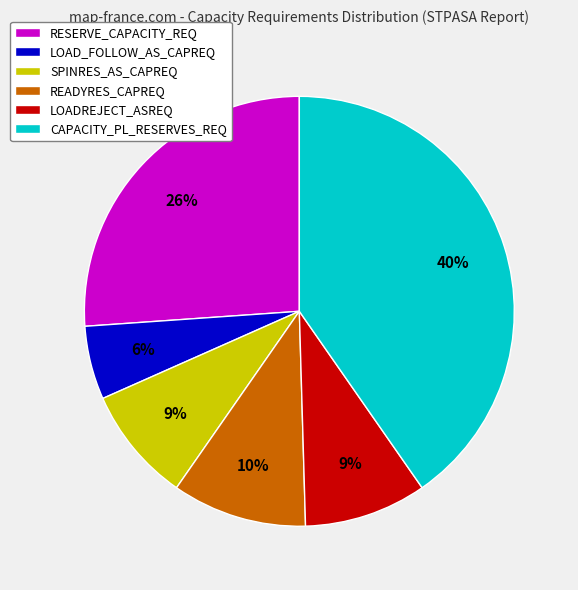

What is the ratio of the value at LOADREJECT_ASREQ to the value at READYRES_CAPREQ?

0.9